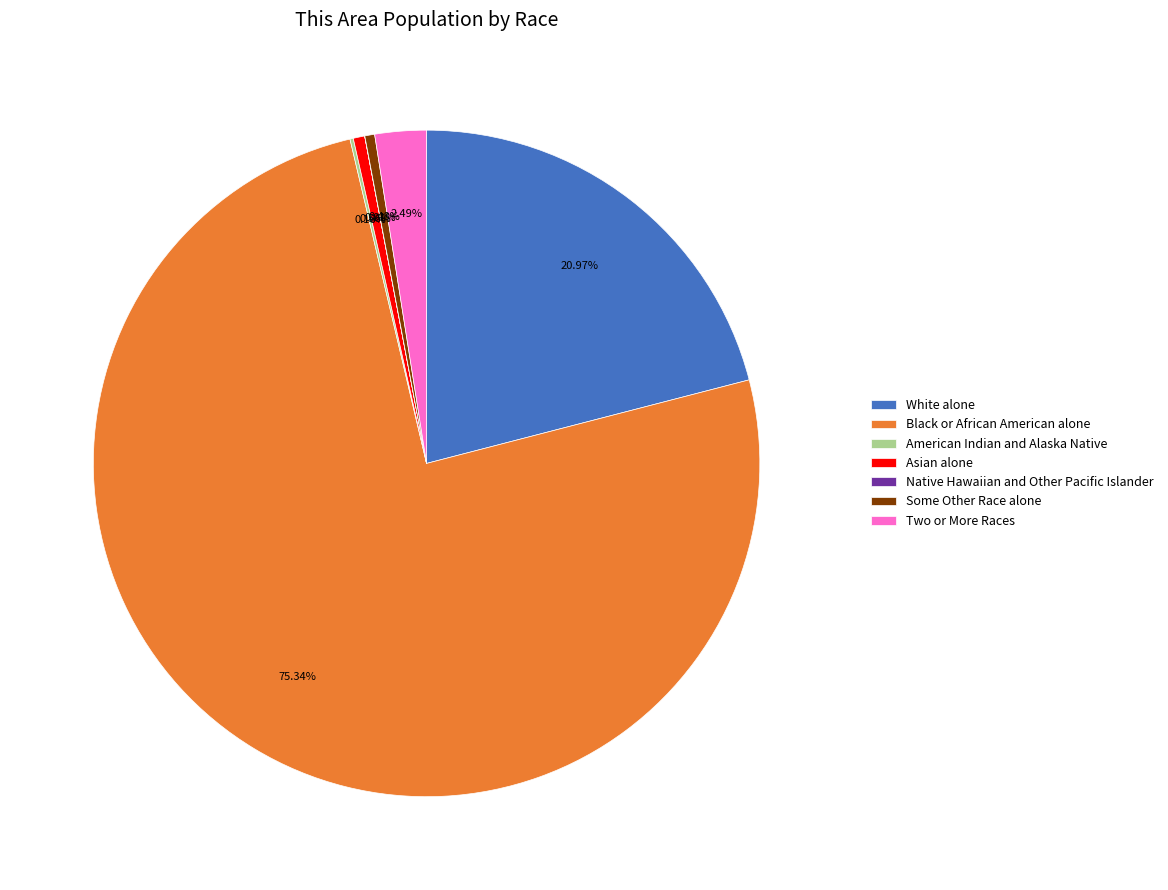

The Black or African American alone slice represents 87% of the pie. True or false?

False